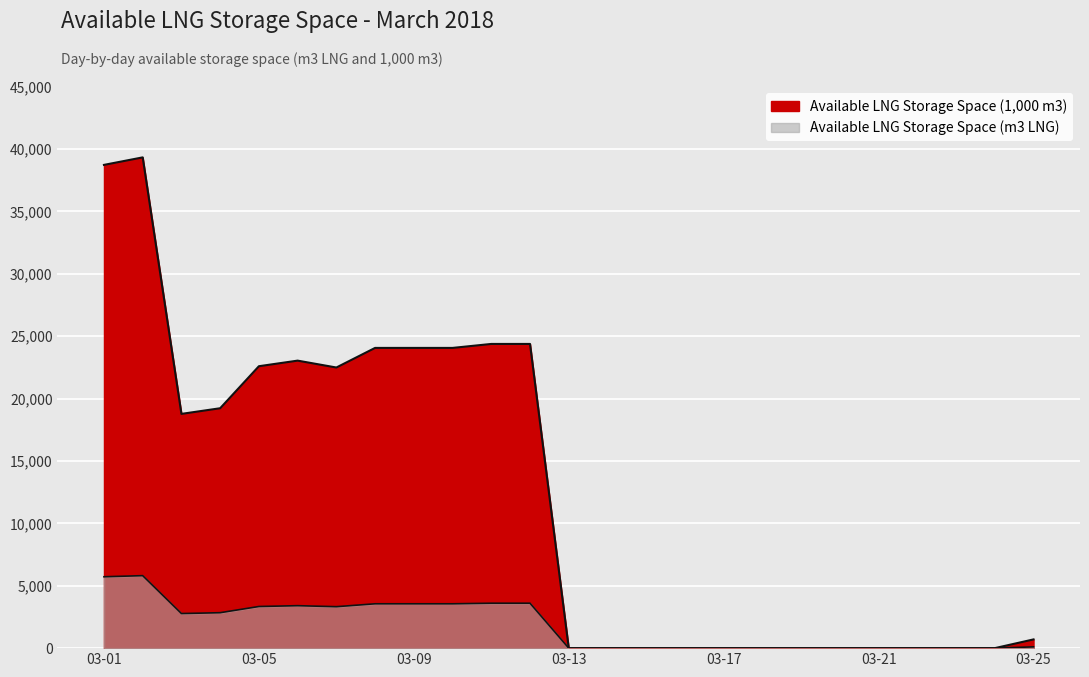

At which label is Available LNG Storage Space (m3) closest to 2904?

2018-03-04